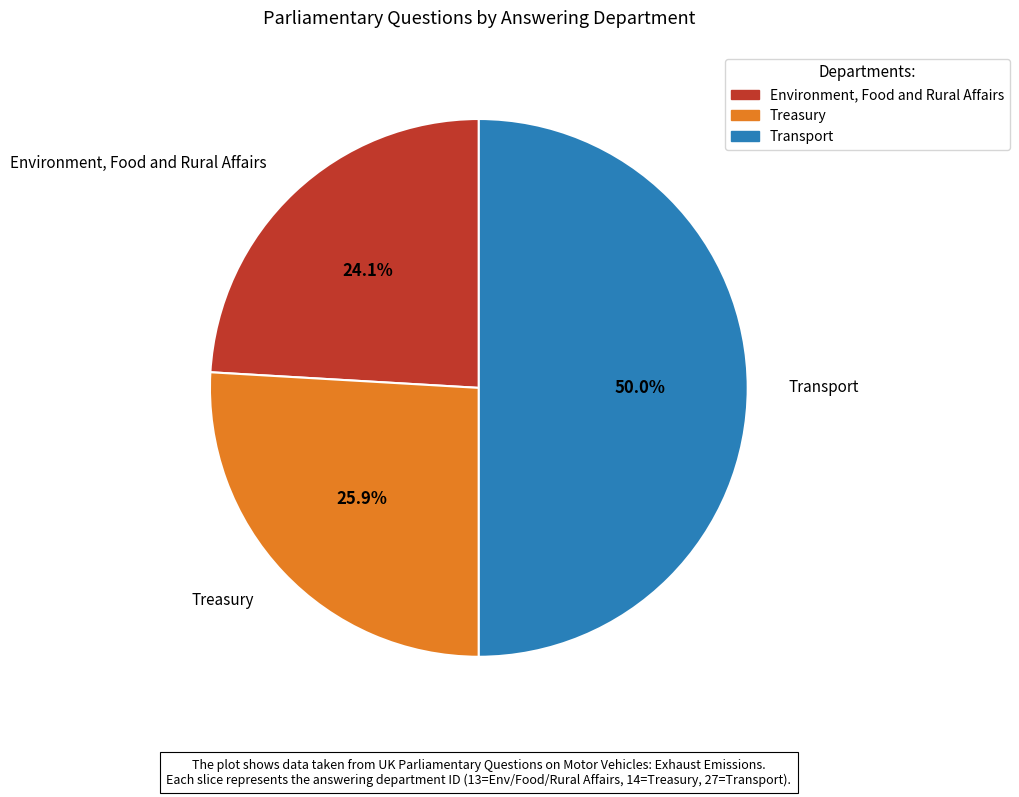

Which slice is the largest?

Transport